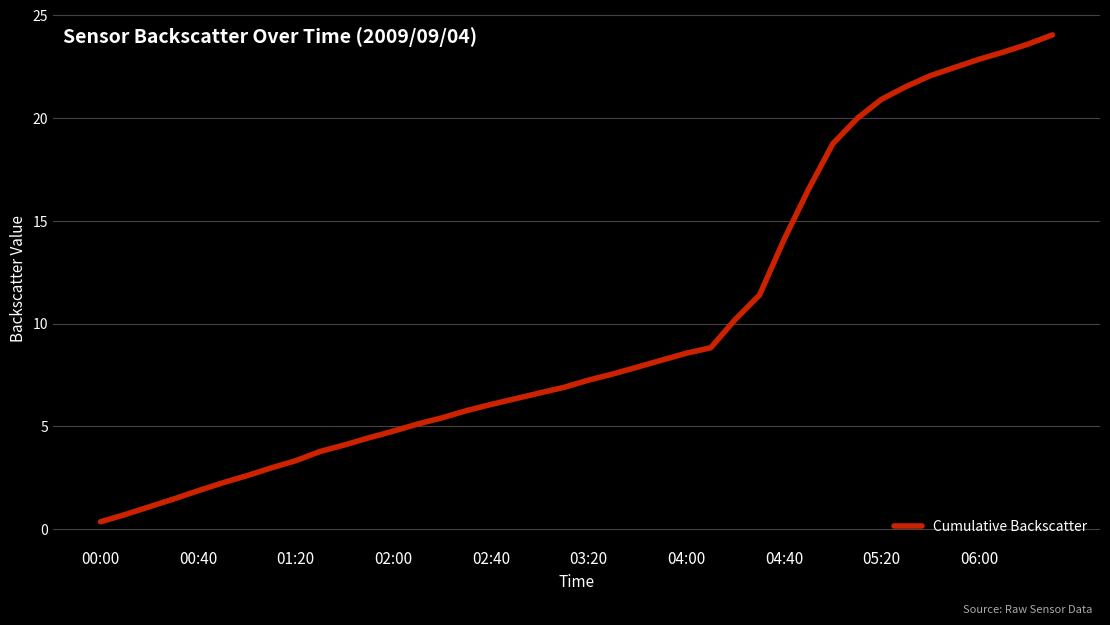

What is the difference between the maximum and minimum values?

23.7